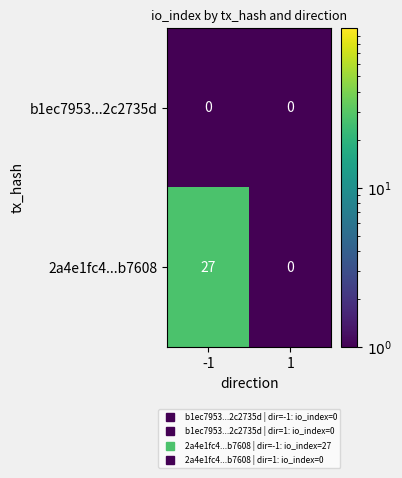

Which series has the largest total across all categories?

2a4e1fc4...b7608